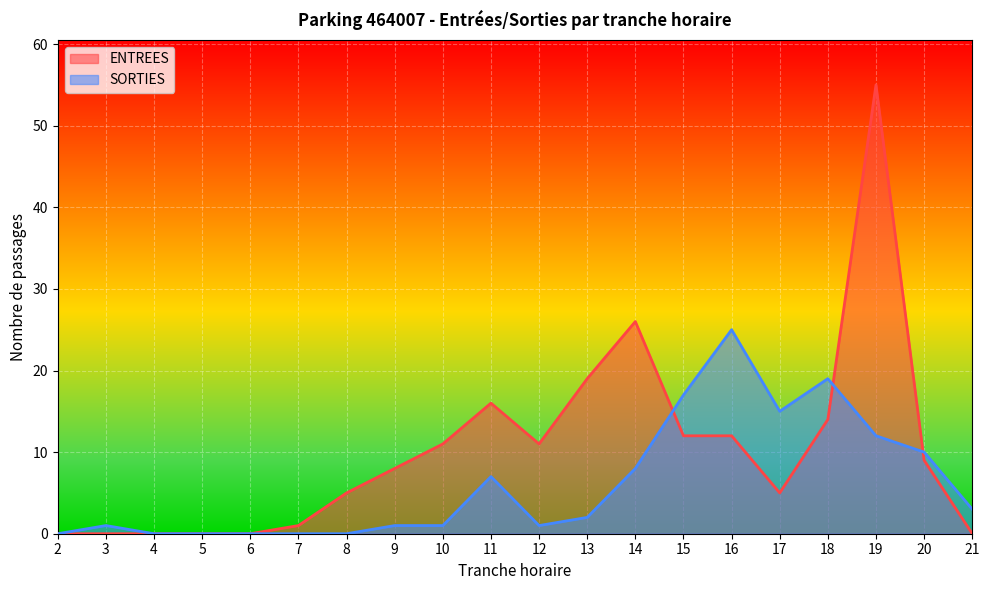

The ENTREES series shows 12 at 16. True or false?

True